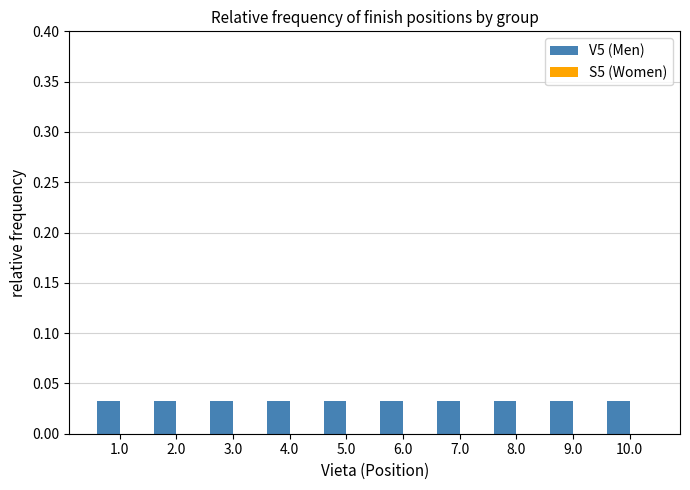

How many bars are there in each group?

2